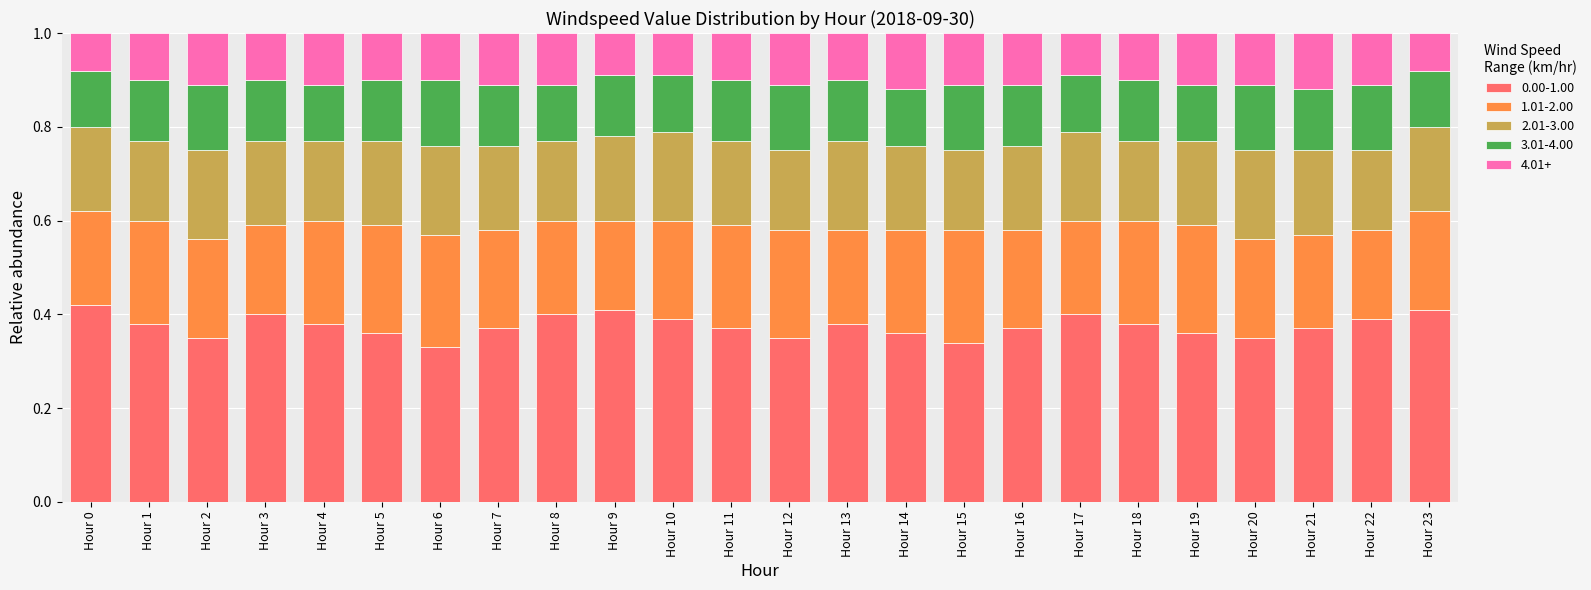

What is the sum of the 0.00-1.00 values at Hour 21 and Hour 9?

0.8